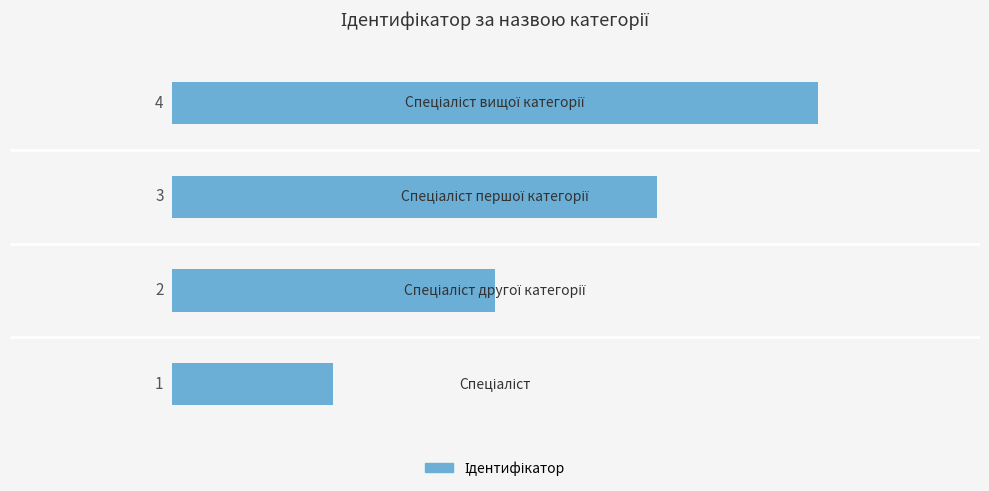

How many values are between 2 and 4?

3